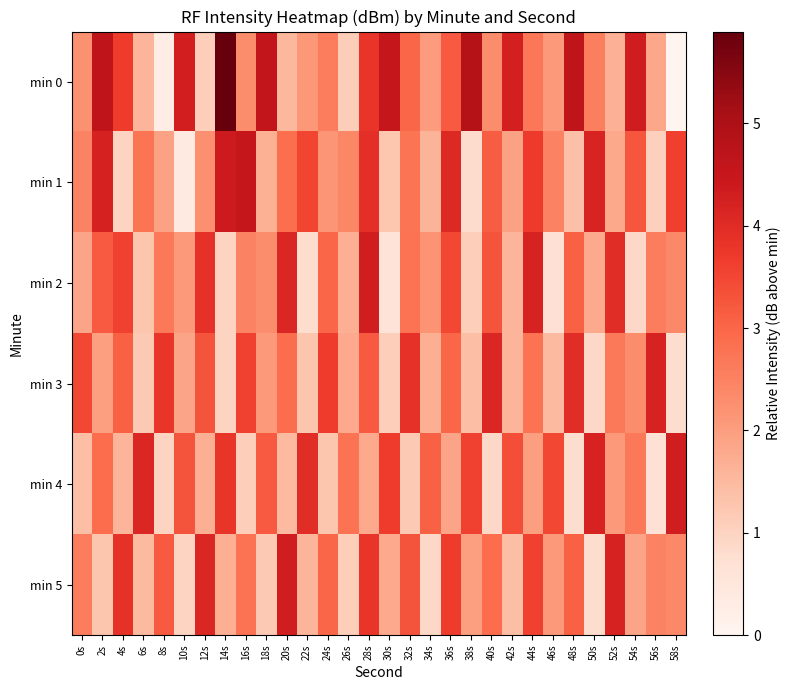

At which category is the sum across all series the highest?

28s